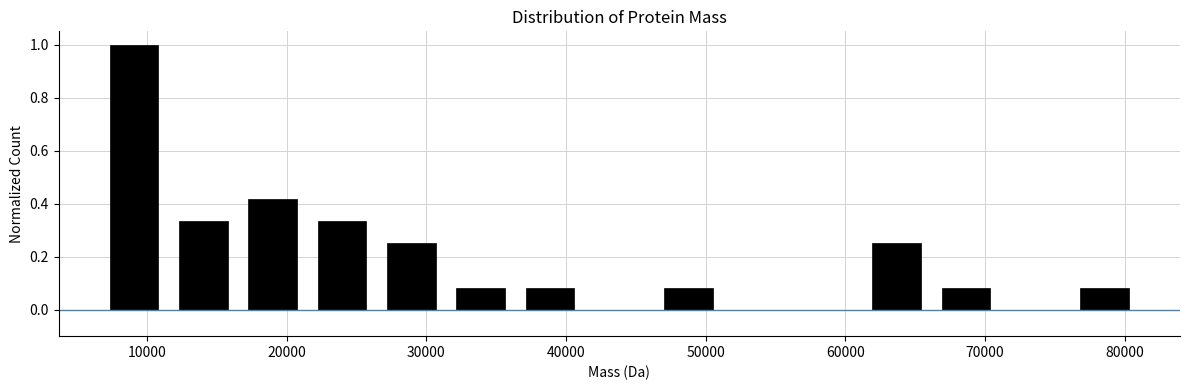

Reading left to right, transcribe this chart: for each bar, give the range it covers on the x-axis and its height. Neither the bar edges nor the heights are printed on the chart, so give them approximately, as read against the axes.

7000 to 12000: 1.00
12000 to 17000: 0.34
17000 to 21000: 0.42
21000 to 26000: 0.34
26000 to 31000: 0.26
31000 to 36000: 0.08
36000 to 41000: 0.08
41000 to 46000: 0
46000 to 51000: 0.08
51000 to 56000: 0
56000 to 61000: 0
61000 to 66000: 0.26
66000 to 71000: 0.08
71000 to 76000: 0
76000 to 81000: 0.08